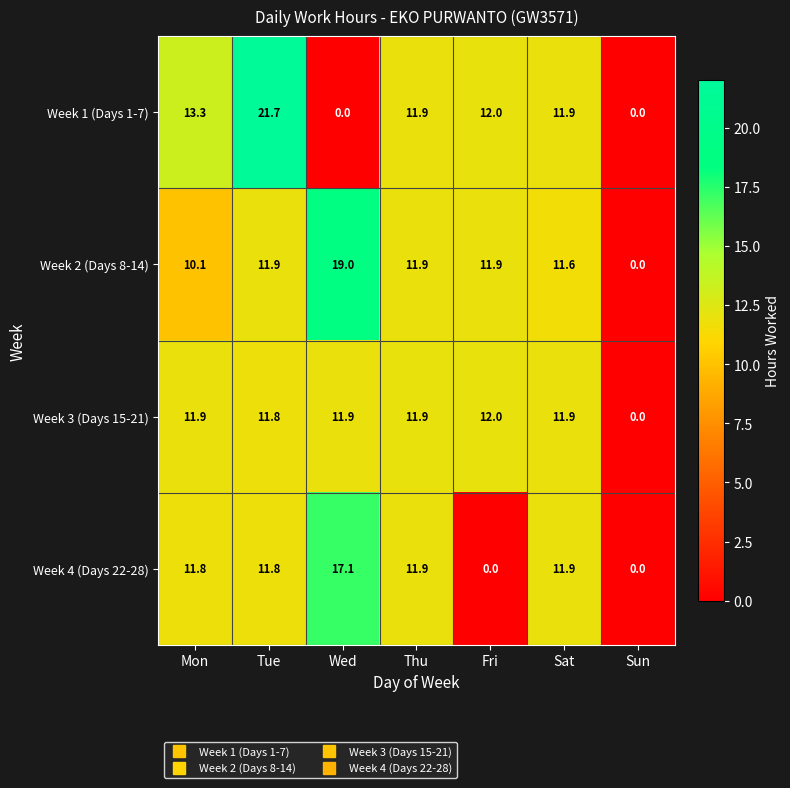

How many categories are shown in the chart?

7